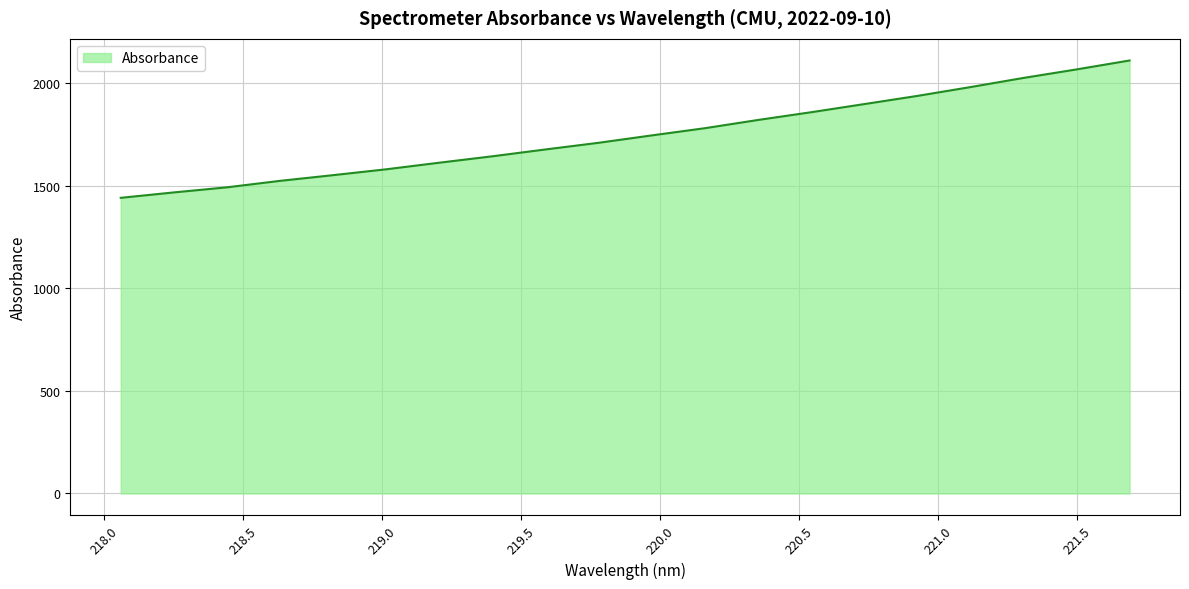

What is the difference between the maximum and minimum values?

669.2